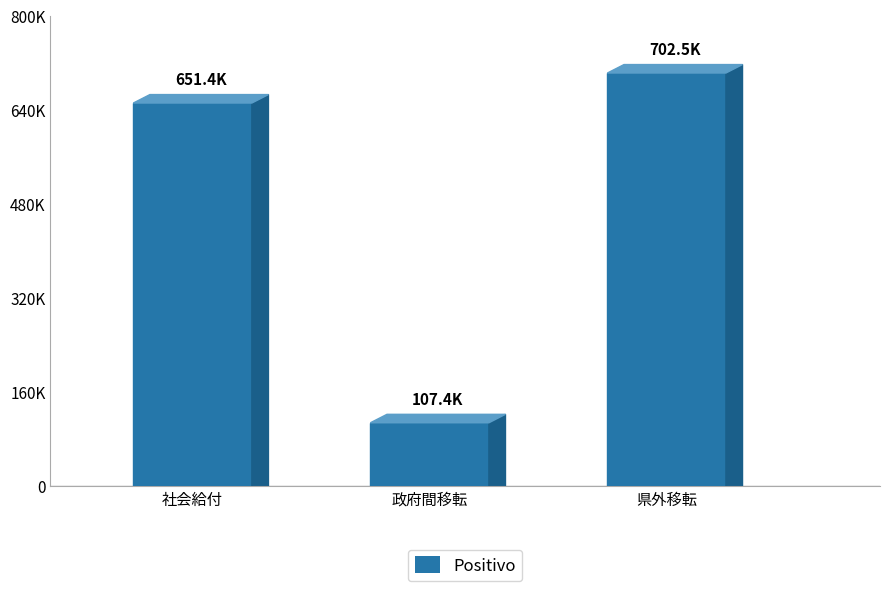

What is the sum of all values?

1461281.6